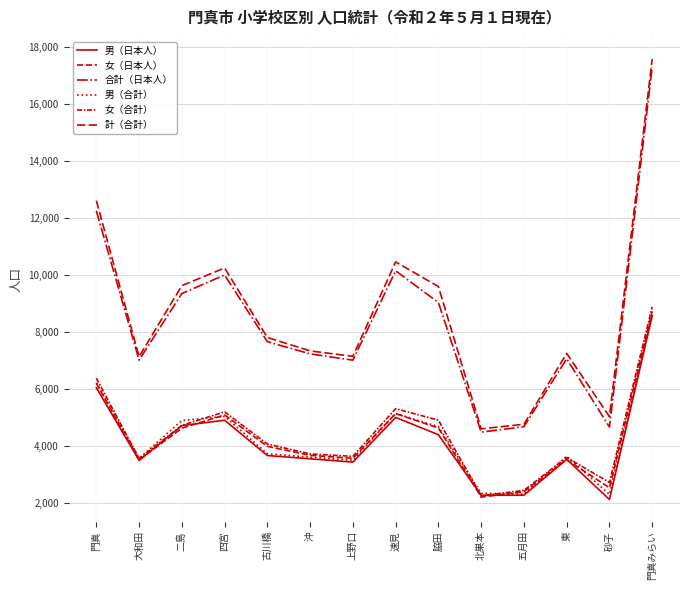

What is the difference between the highest and lowest values at 門真?

6562